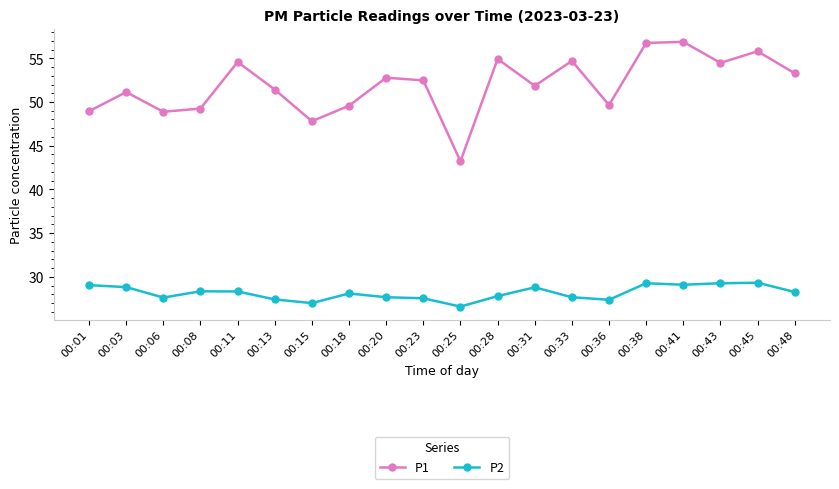

What are all the series names shown in the legend?

P1, P2